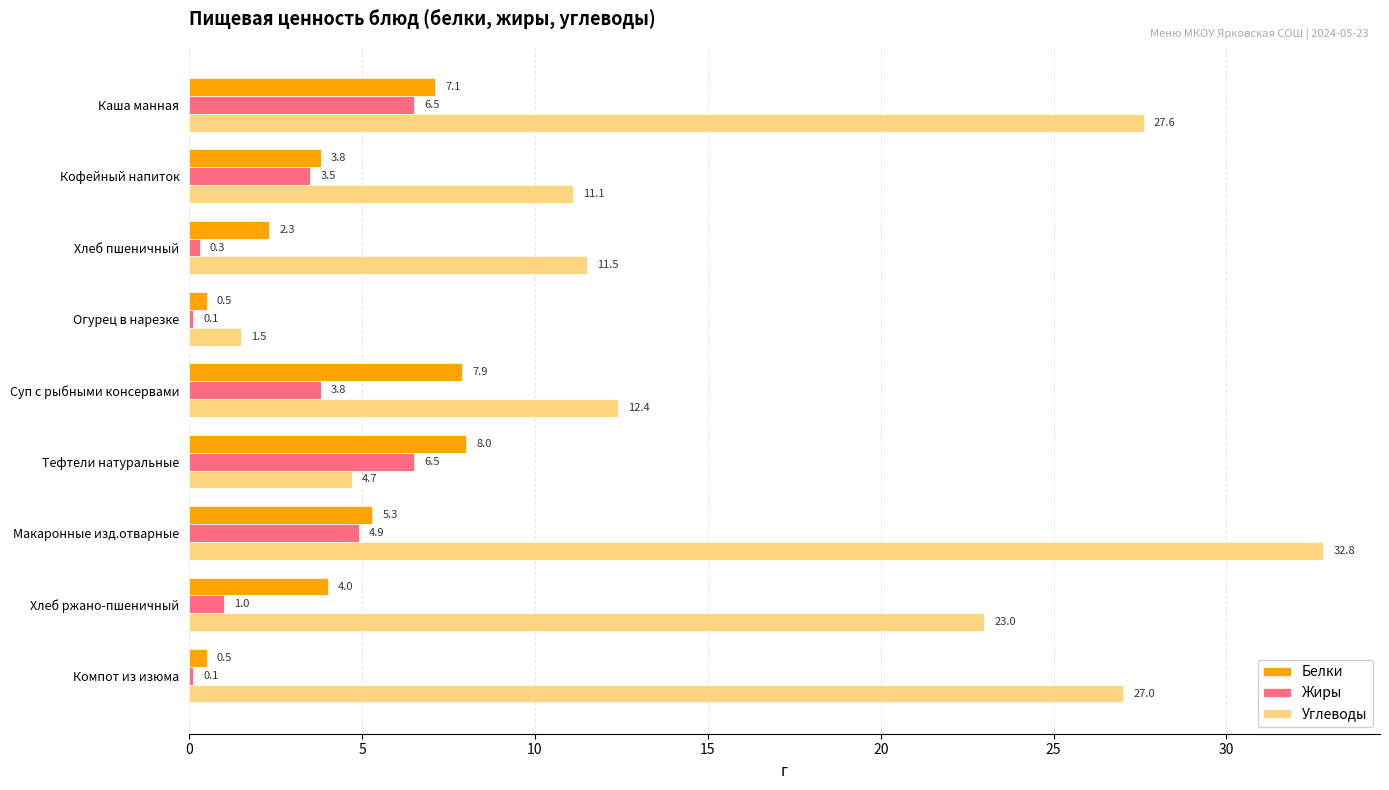

The Белки series shows 0.5 at Компот из изюма. True or false?

True